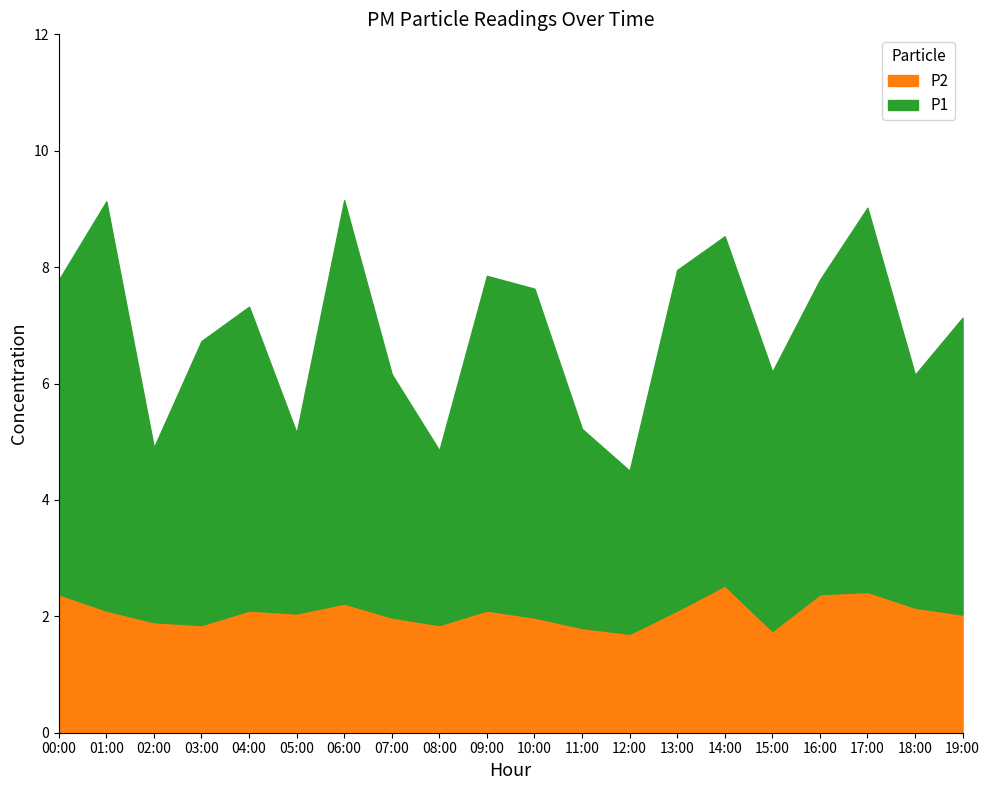

What are all the series names shown in the legend?

P2, P1